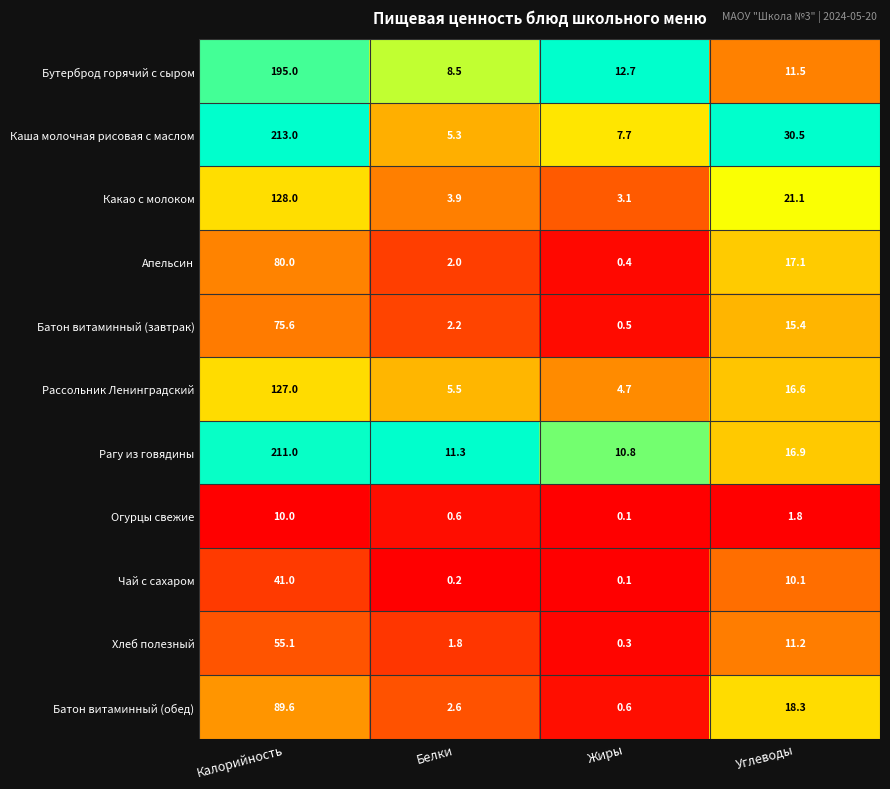

What is the greatest value displayed?

213.0